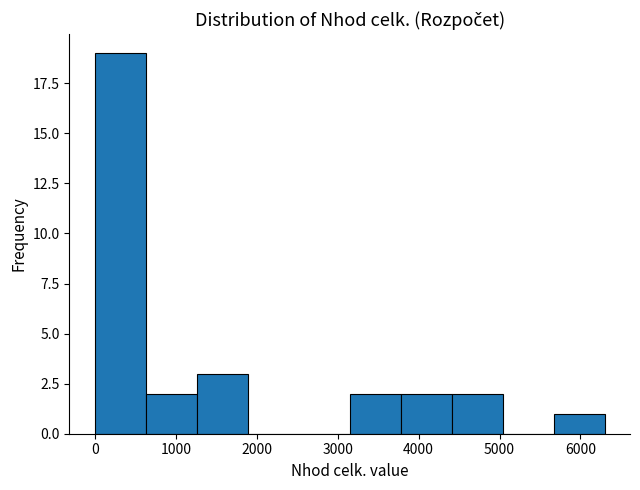

Reading left to right, transcribe this chart: for each bar, give the range it covers on the x-axis and its height. Neither the bar edges nor the heights are printed on the chart, so give them approximately, as read against the axes.

0 to 600: 19
600 to 1300: 2
1300 to 1900: 3
1900 to 2500: 0
2500 to 3100: 0
3100 to 3800: 2
3800 to 4400: 2
4400 to 5000: 2
5000 to 5700: 0
5700 to 6300: 1